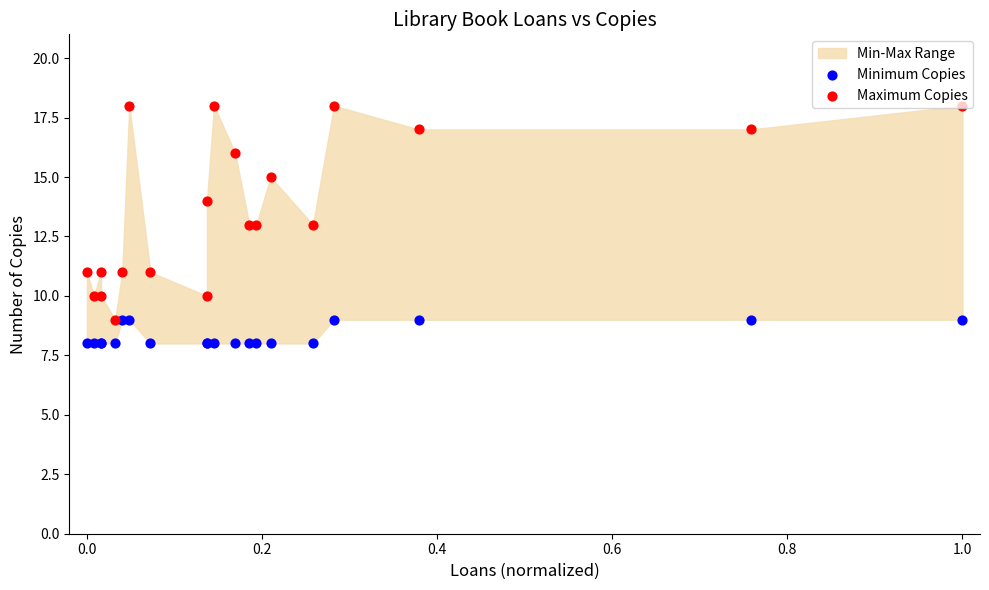

At which category is the sum across all series the highest?

1.0